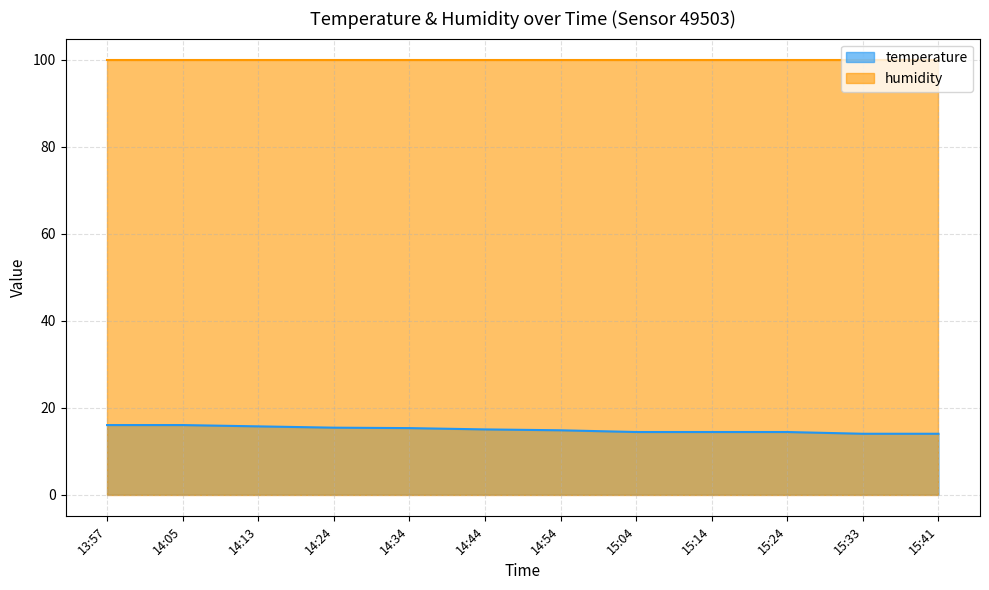

The value at 15:41 is 22.3. True or false?

False